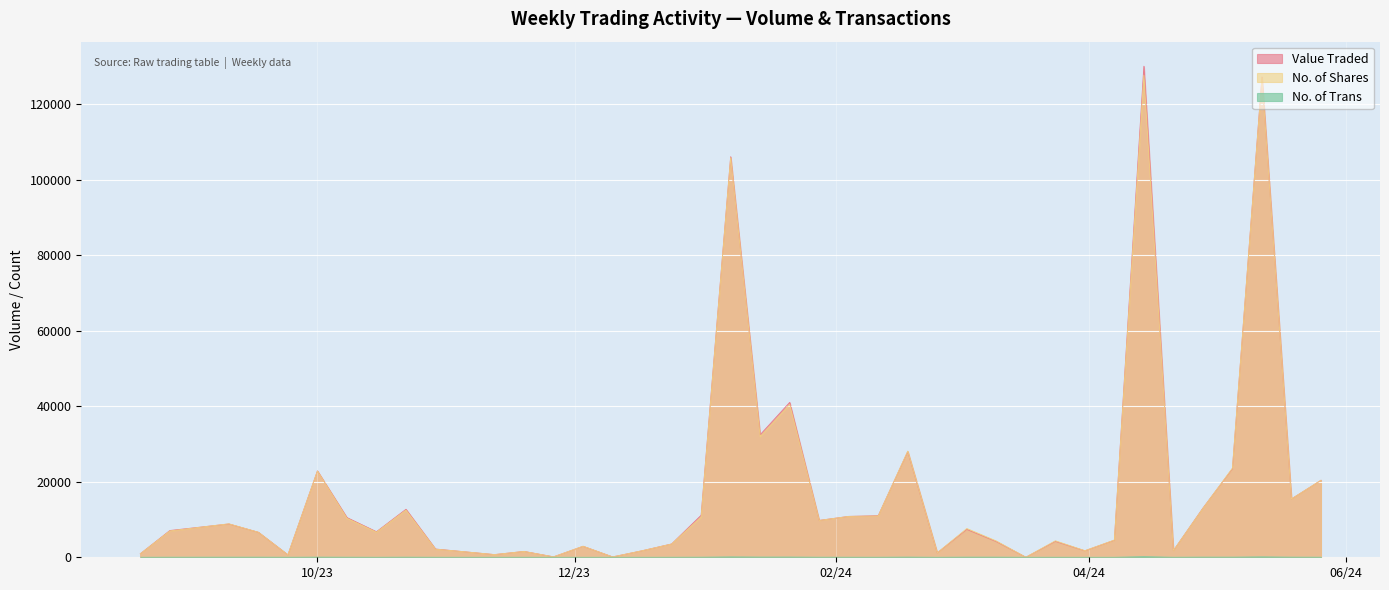

What is the sum of the No. of Shares values at 26/05/2024 and 29/10/2023?

22549